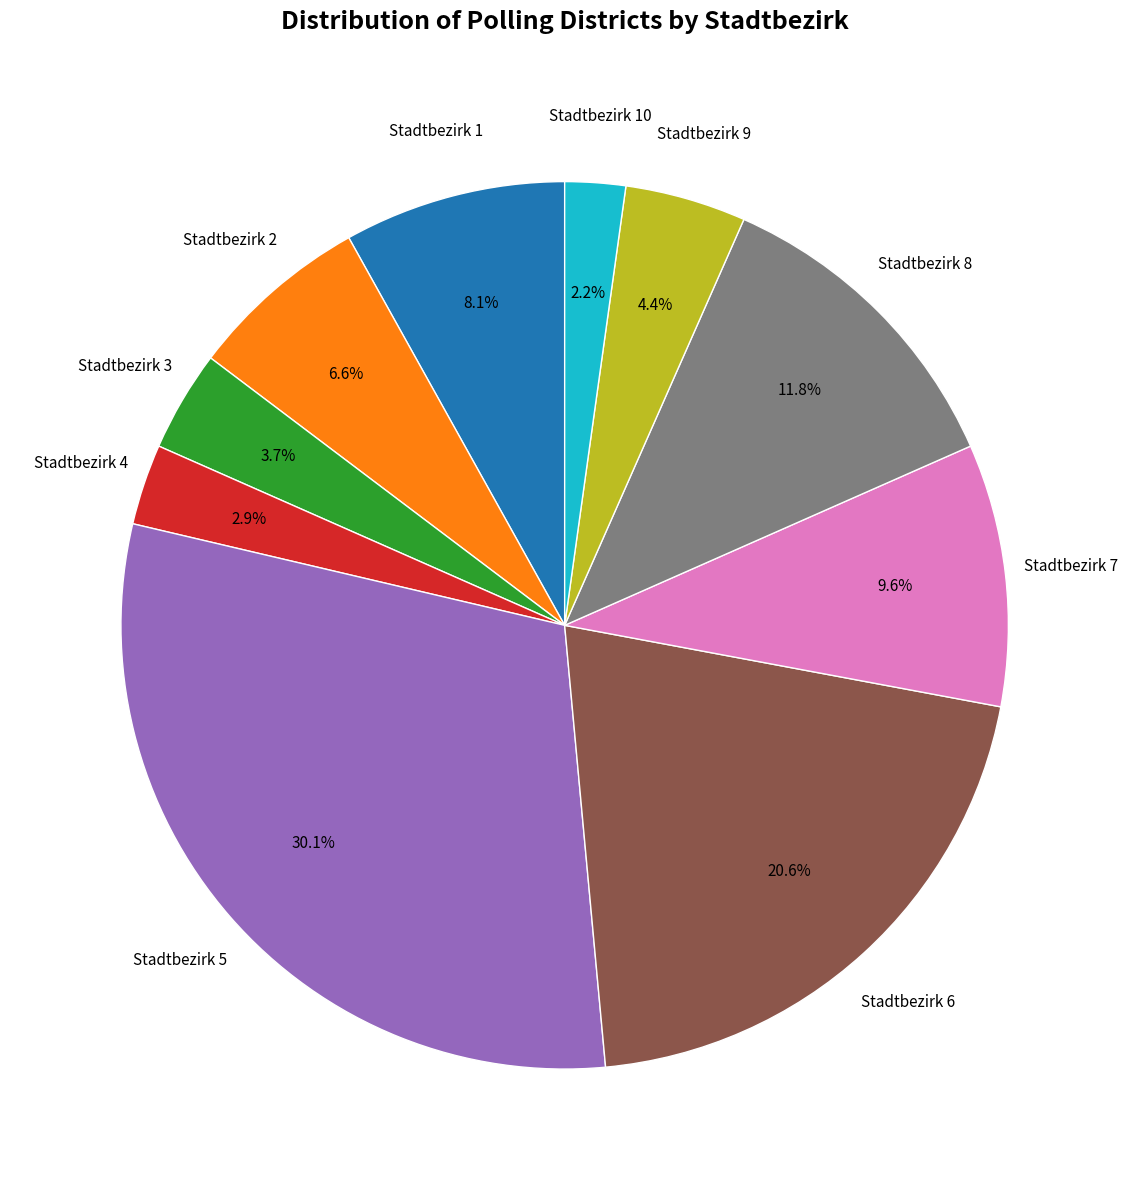

Does any single category account for the majority?

No